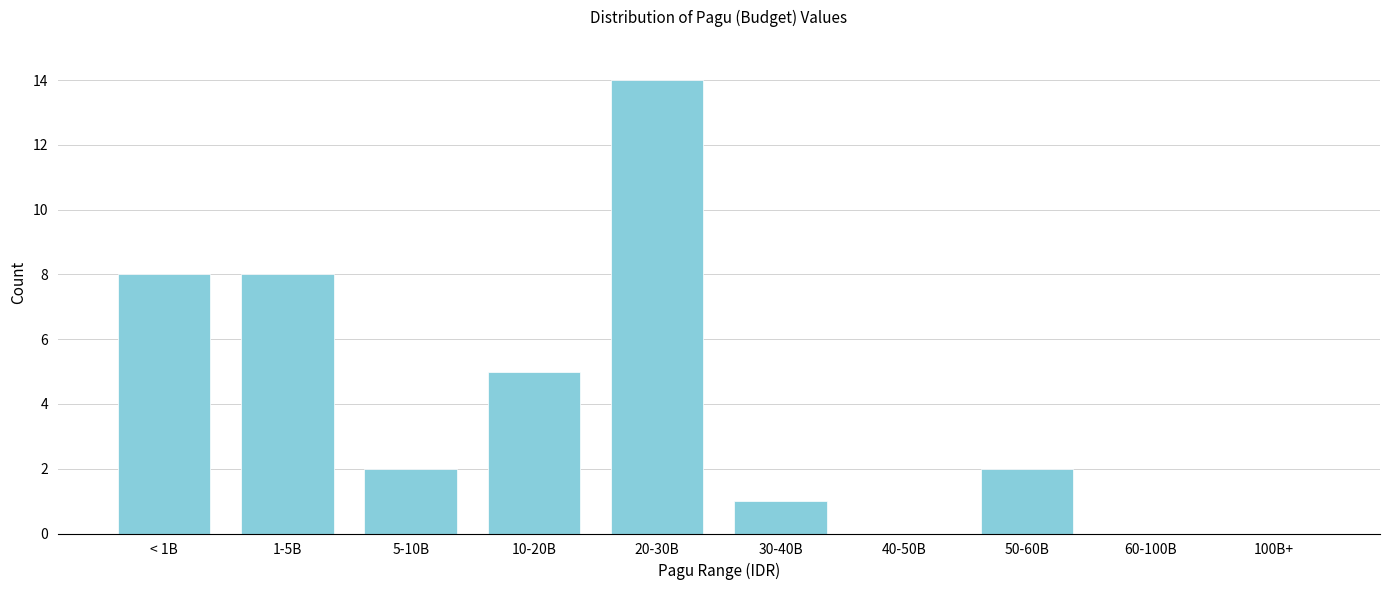

Reading left to right, transcribe all the data shown in this chart.

< 1B=8	1-5B=8	5-10B=2	10-20B=5	20-30B=14	30-40B=1	40-50B=0	50-60B=2	60-100B=0	100B+=0